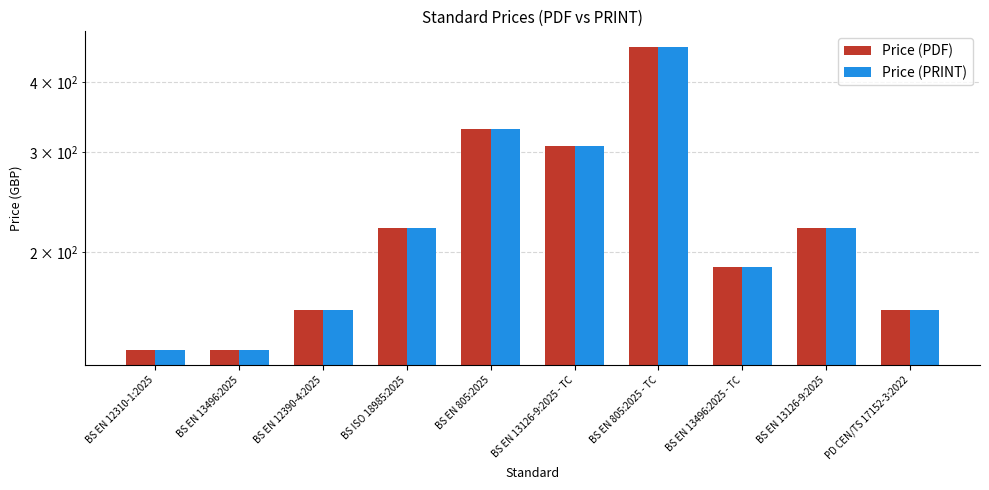

Which category has the highest value in the Price (PRINT) series?

BS EN 805:2025 - TC